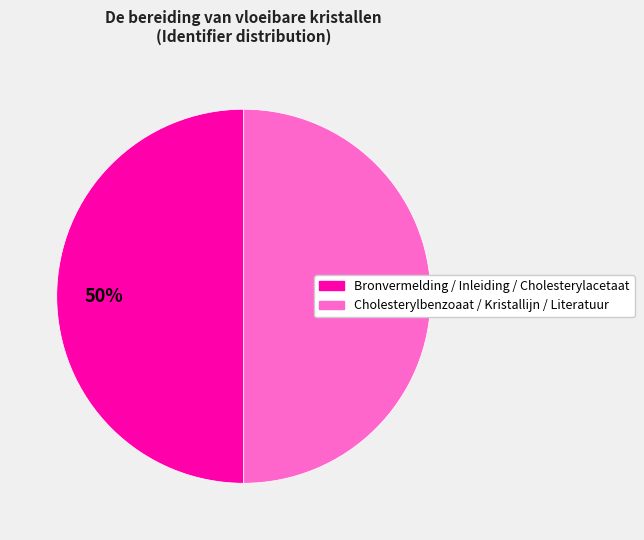

To the nearest percent, what is the average slice percentage?

50%